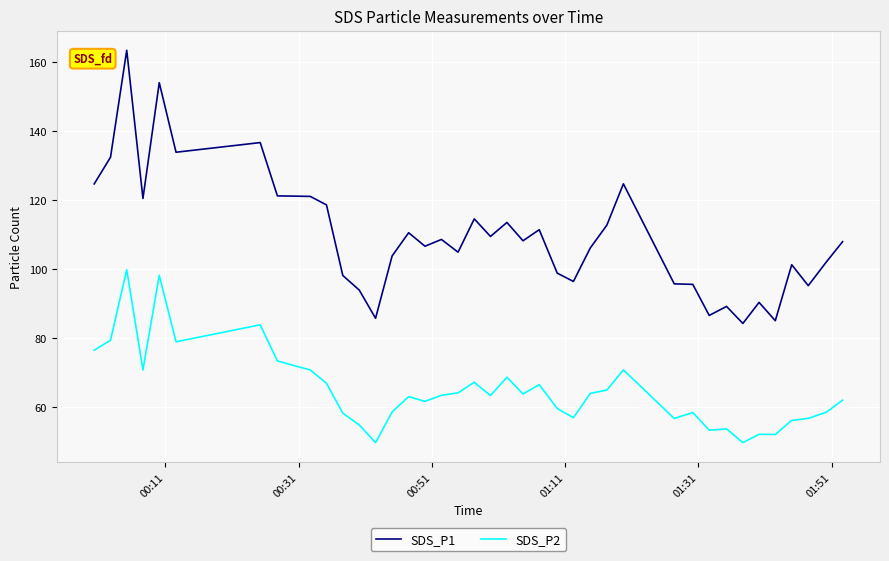

List the series in order of their overall mean, highest first.

SDS_P1, SDS_P2